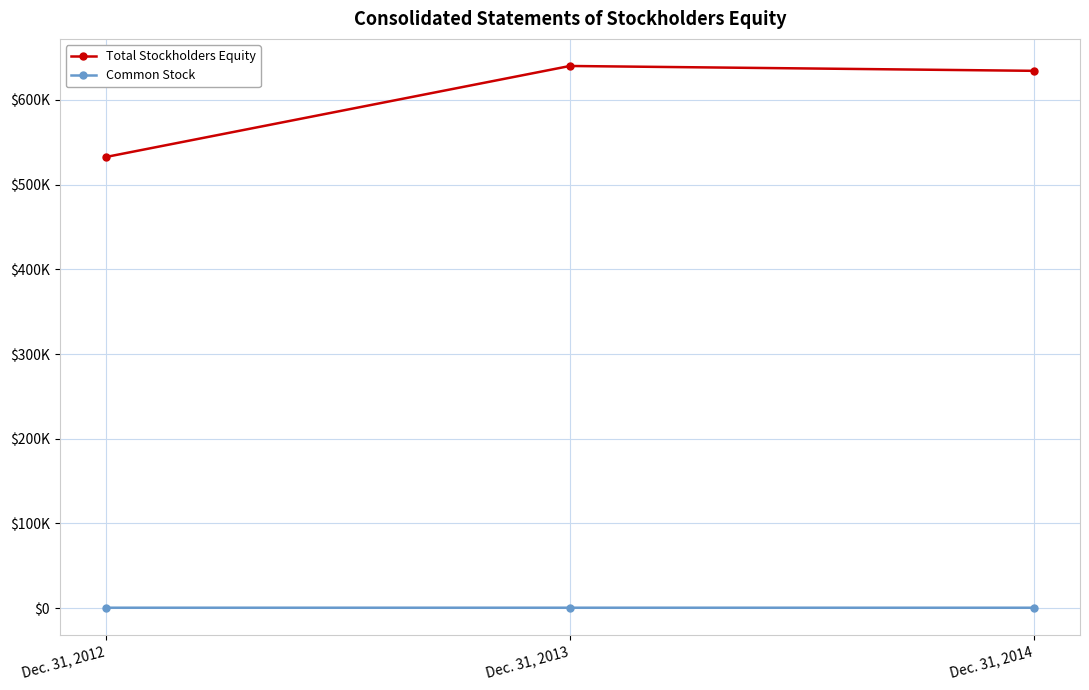

What is the greatest value displayed?

640133